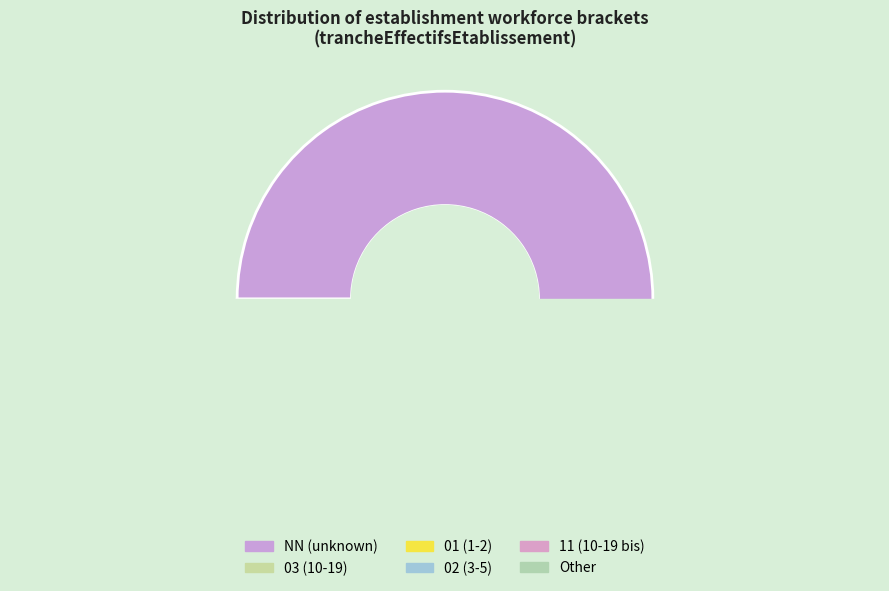

Is the sum of NN and 11 greater than half?

Yes